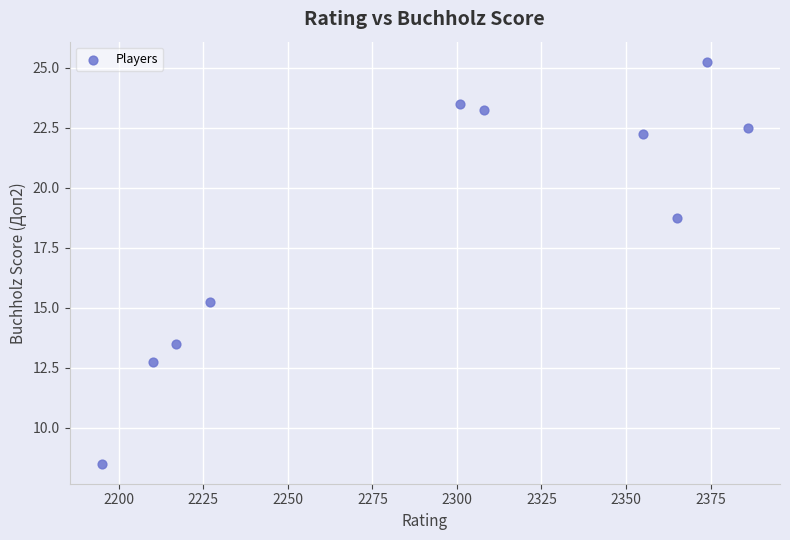

What is the average X value?

2293.8